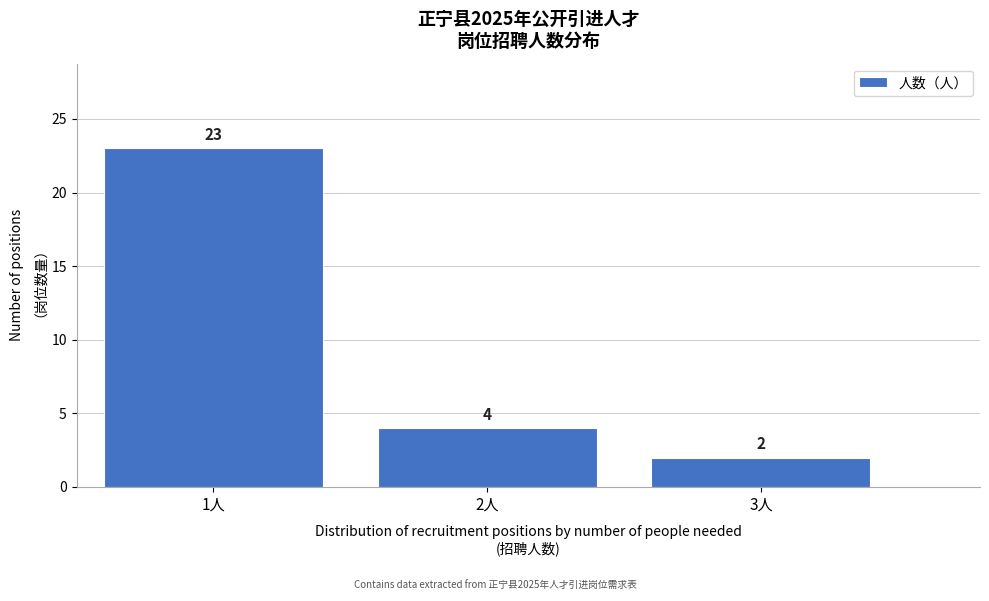

Reading right to left, what are all the values shown in this chart?

2	4	23